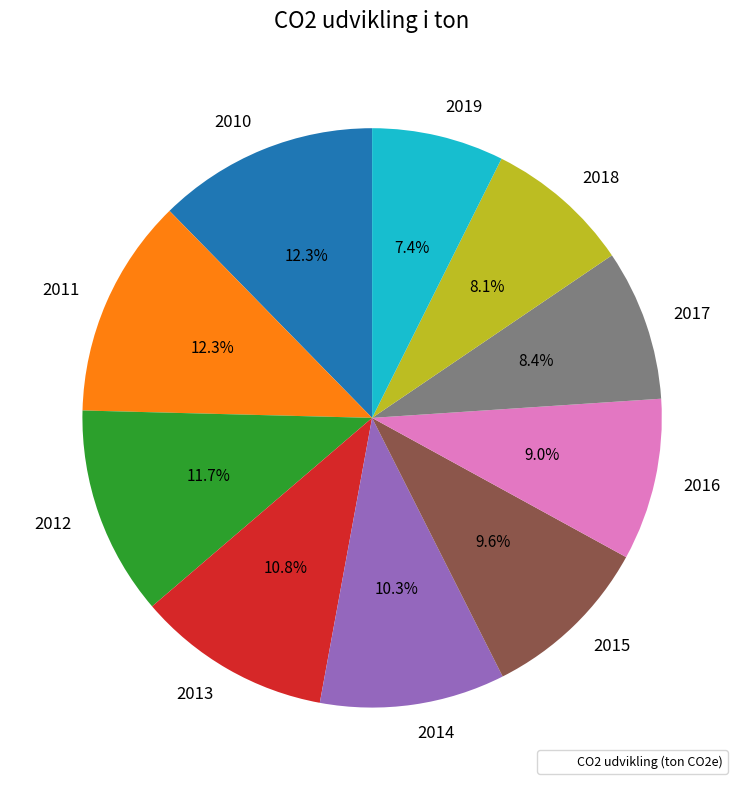

How many segments does this pie chart have?

10